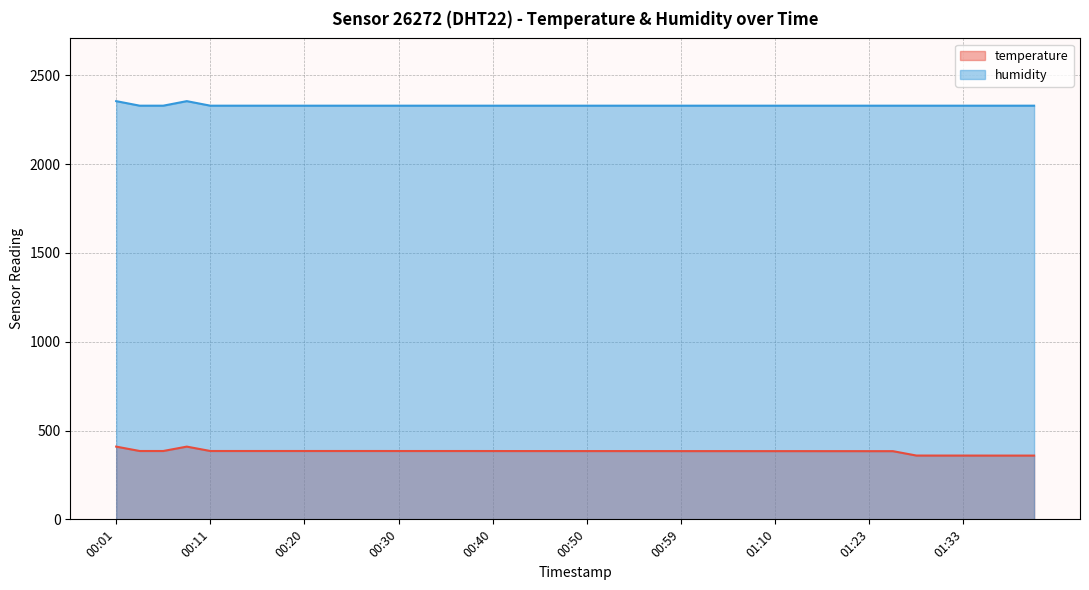

At 01:18, list the series in order from largest to smallest.

humidity, temperature